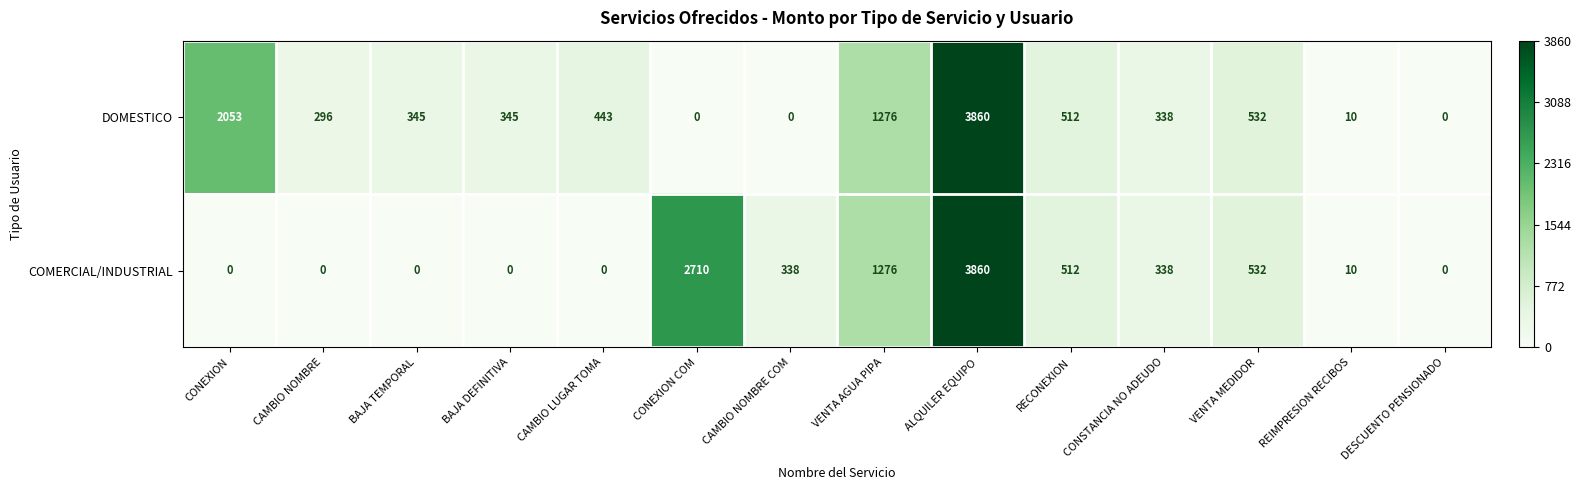

Rank the series by their average value, from highest to lowest.

DOMESTICO, COMERCIAL/INDUSTRIAL